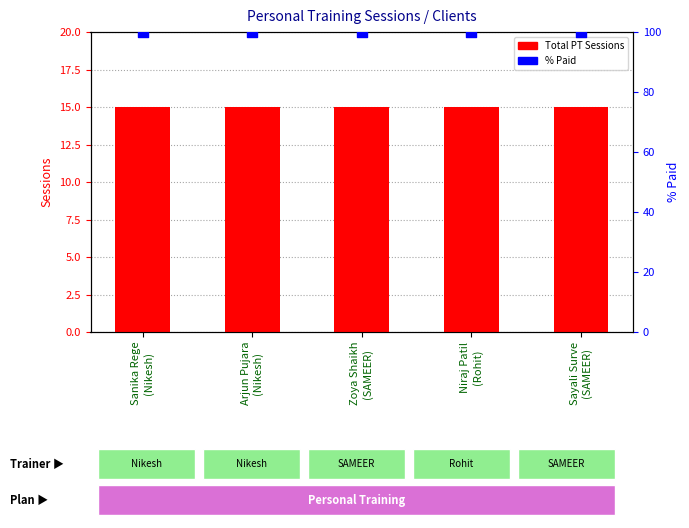

What is the total value across all series at Arjun Pujara
(Nikesh)?

115